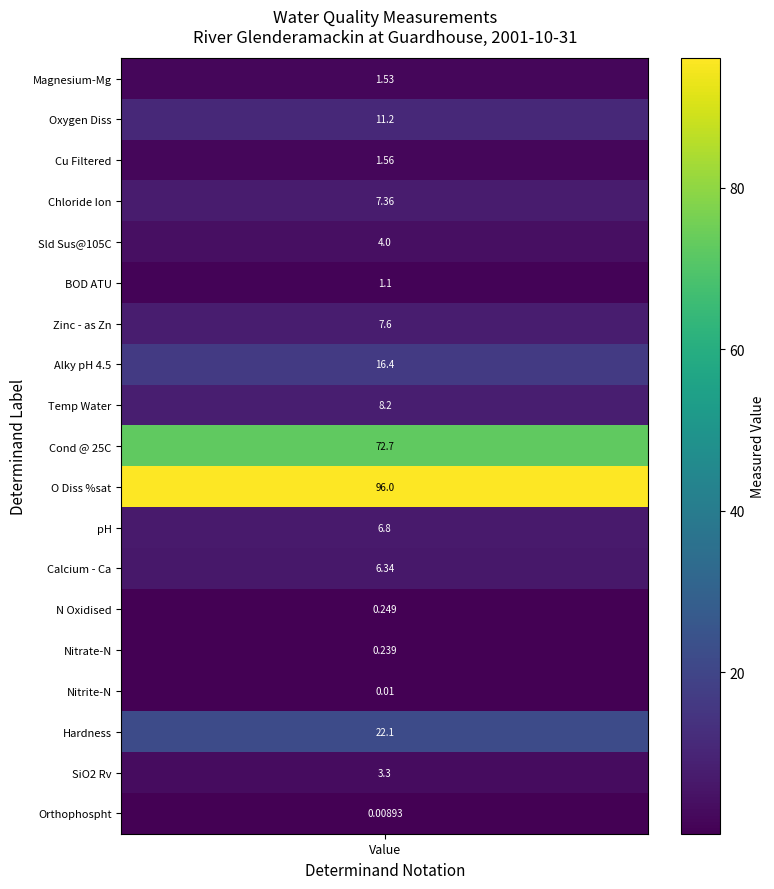

How many positive values does the Alky pH 4.5 series have?

1